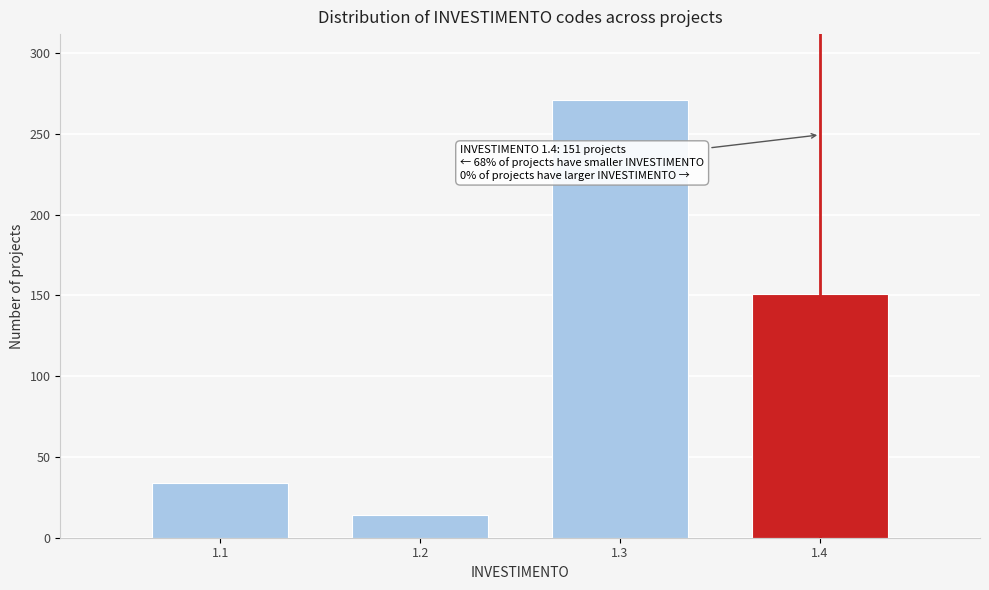

Reading left to right, transcribe all the data shown in this chart.

1.1=34	1.2=14	1.3=271	1.4=151